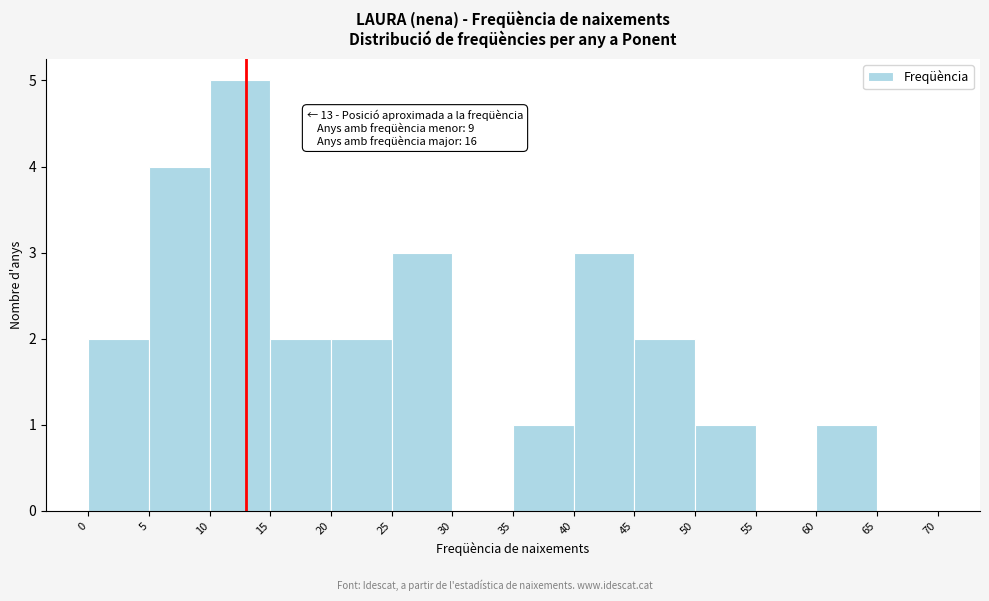

Over which range of the x-axis is the bar tallest?

10 to 15